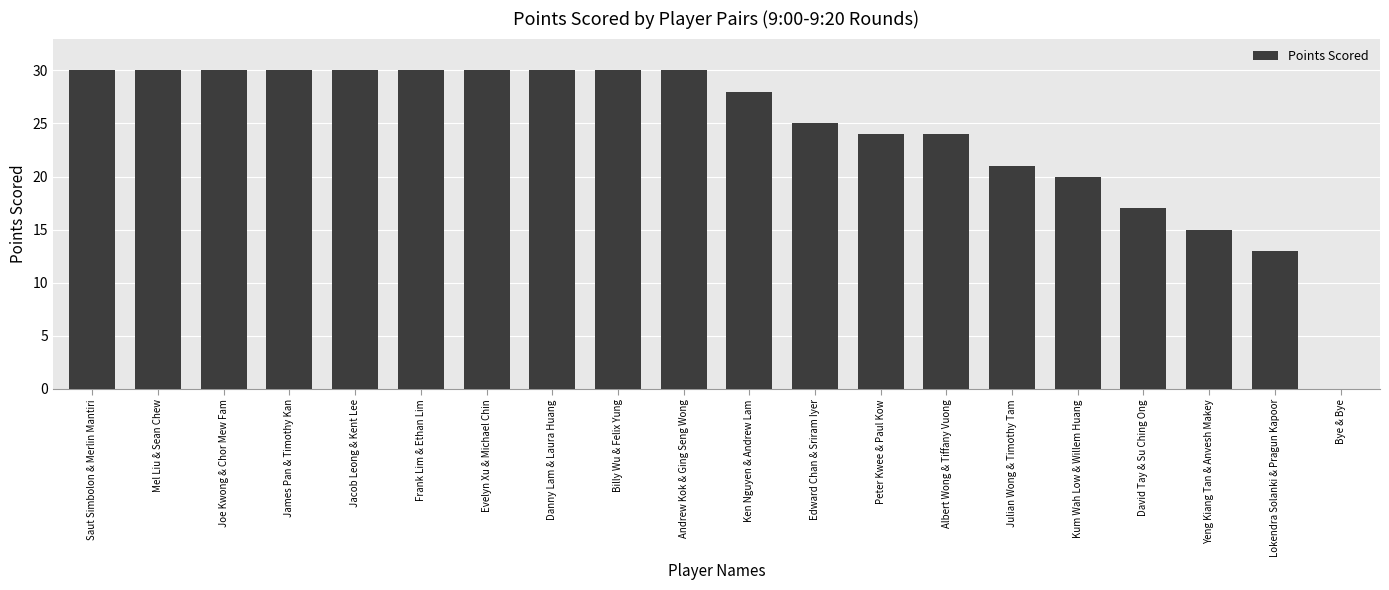

What is the sum of the values at Albert Wong & Tiffany Vuong and Joe Kwong & Chor Mew Fam?

54